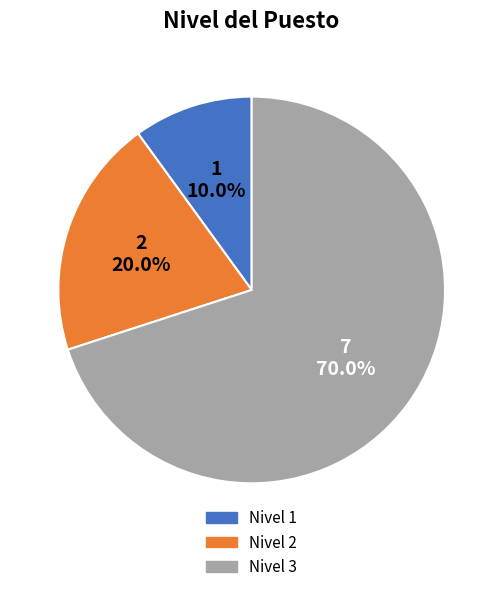

To the nearest percent, what is the average slice percentage?

33%